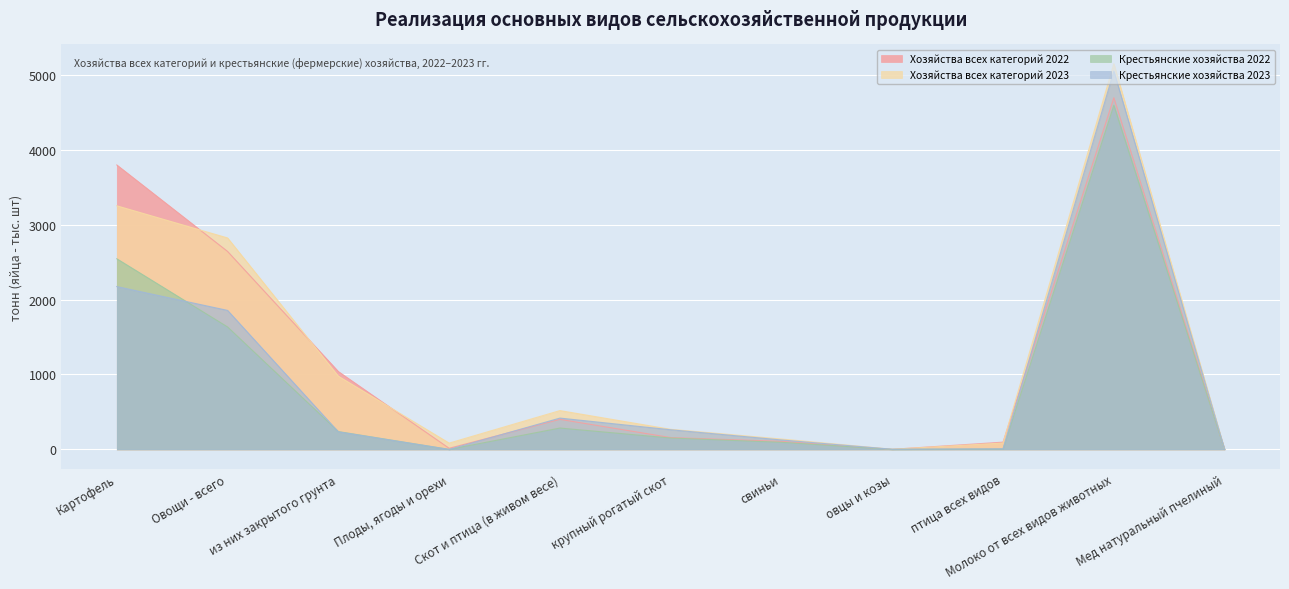

True or false: Хозяйства всех категорий 2023 and Хозяйства всех категорий 2022 intersect in this chart.

True